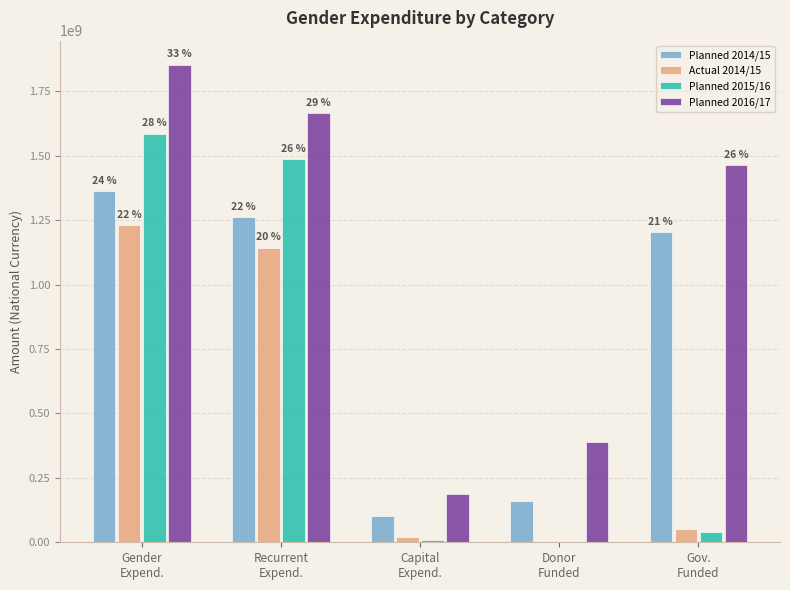

What is the sum of the Planned 2015/16 values at Gov.
Funded and Gender
Expend.?

1627349747.5